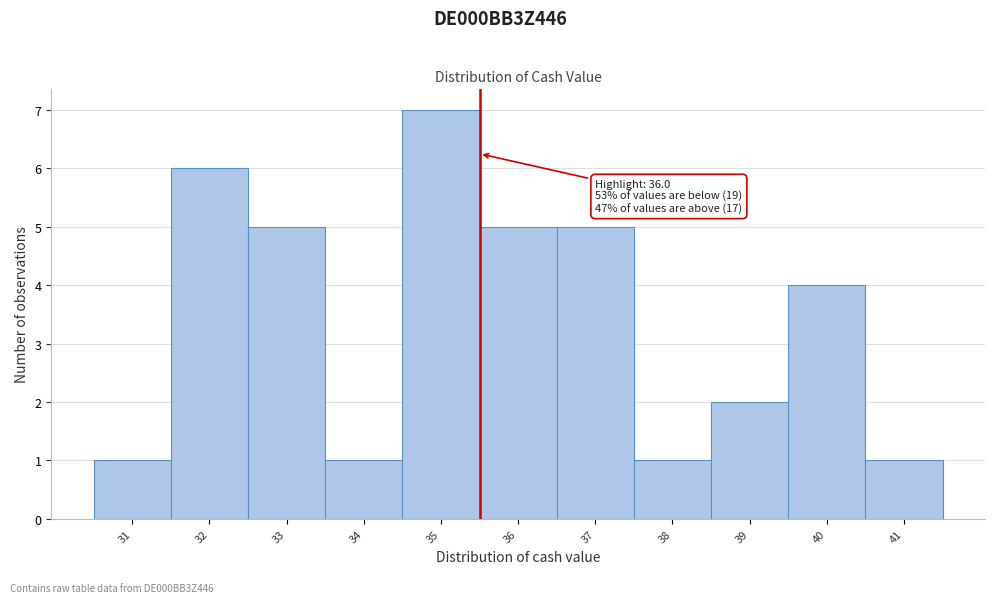

Reading left to right, extract all data points from this chart.

1	6	5	1	7	5	5	1	2	4	1